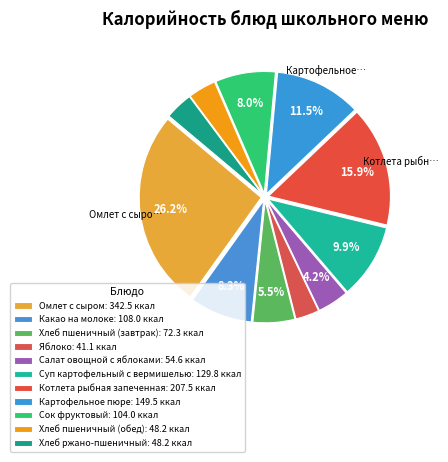

How many slices are in this pie chart?

11